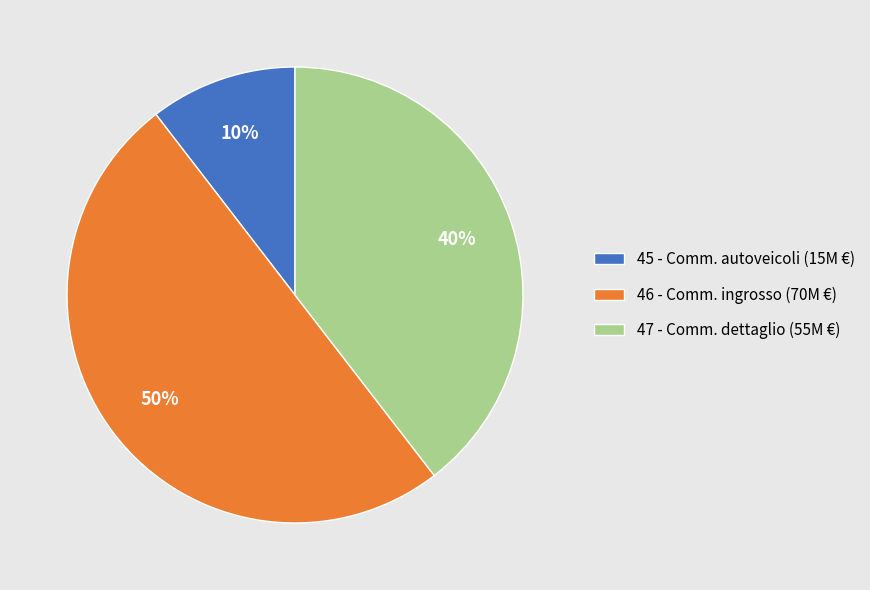

What is the ratio of the value at 47 - Comm. dettaglio (55M €) to the value at 46 - Comm. ingrosso (70M €)?

0.8